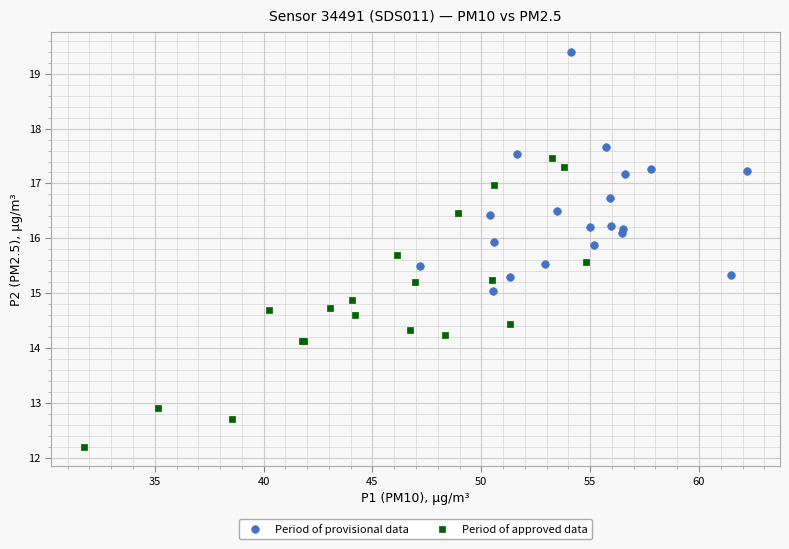

Which series has the widest spread of Y values?

Period of approved data